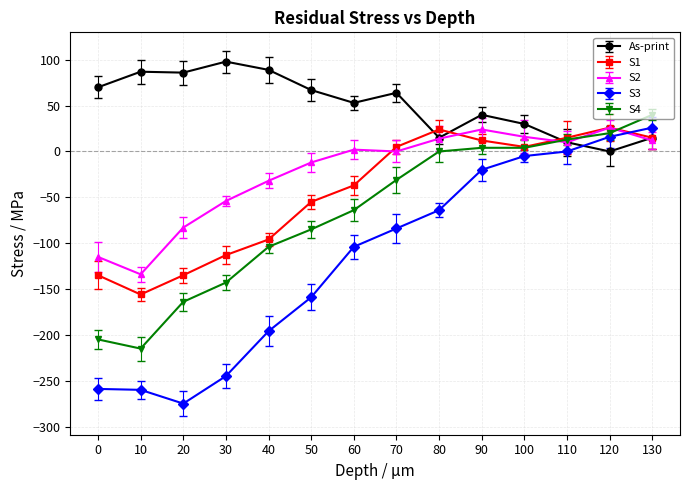

How many series are shown in this chart?

5